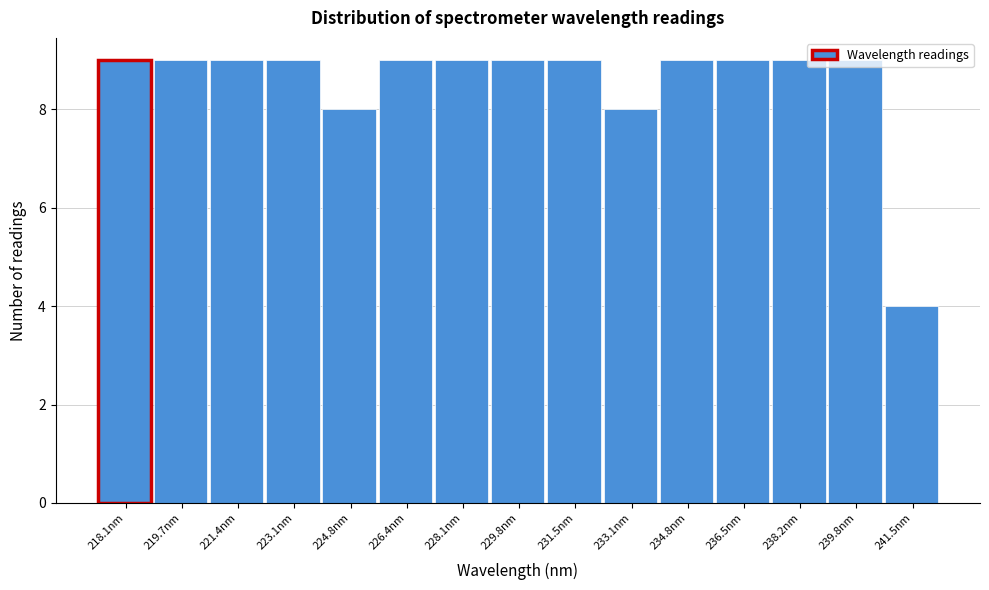

Is it true that the value at 239.8nm is 6?

False